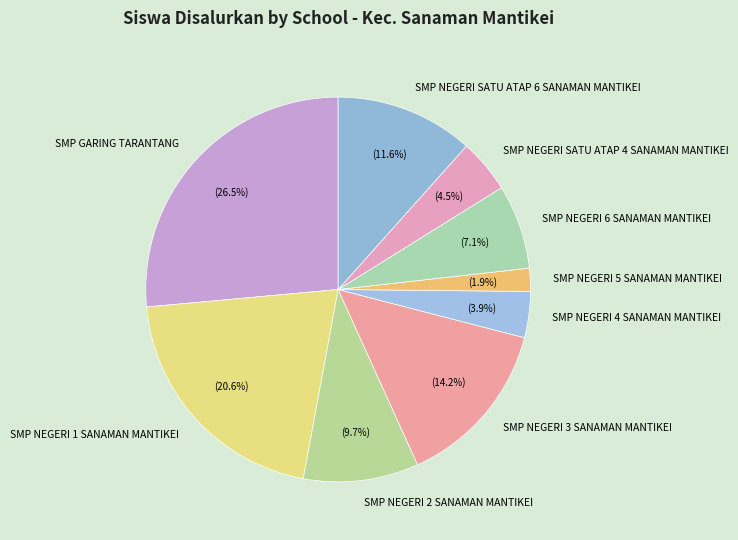

To the nearest percent, what is the difference between the largest and smallest slice percentages?

25%